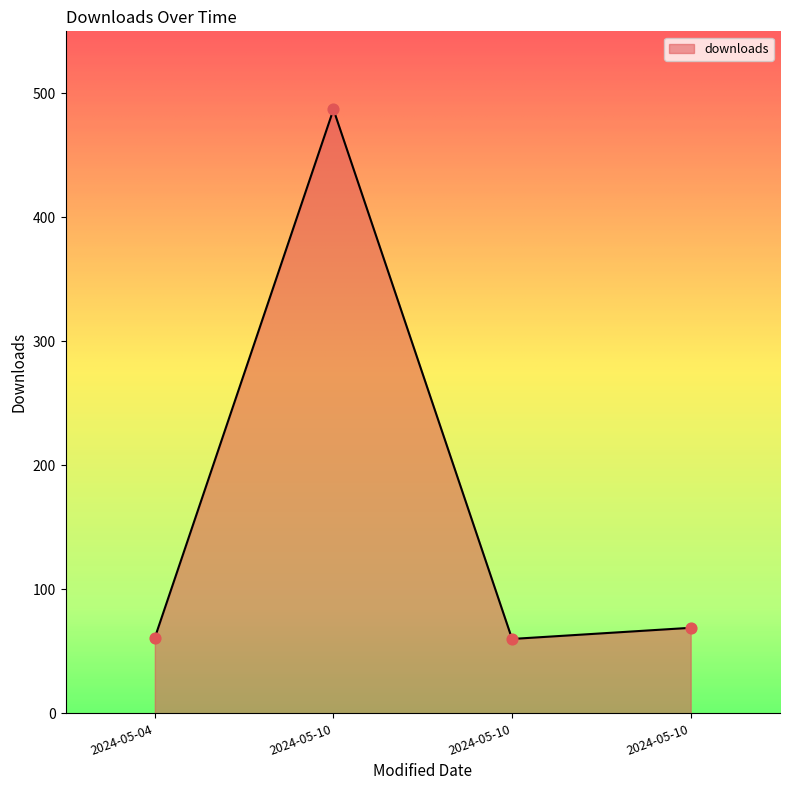

How many lines are shown in the chart?

1